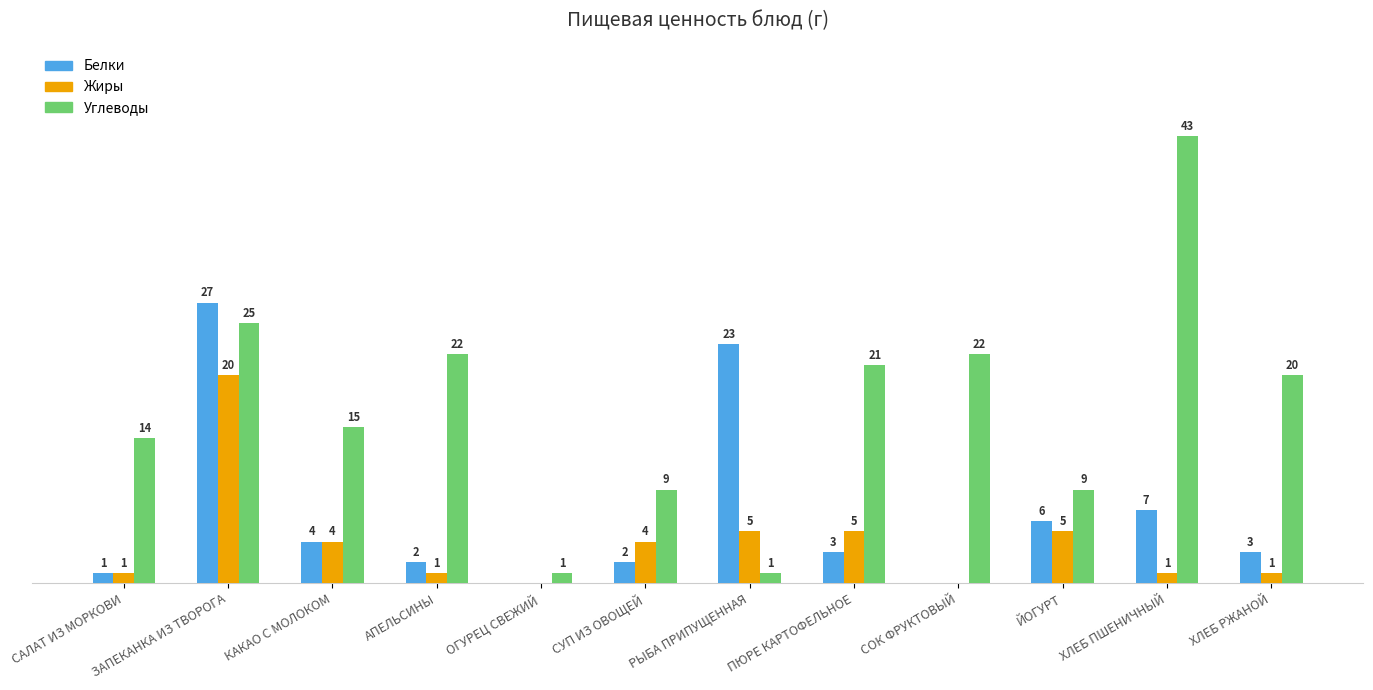

At which category is the sum across all series the highest?

ЗАПЕКАНКА ИЗ ТВОРОГА